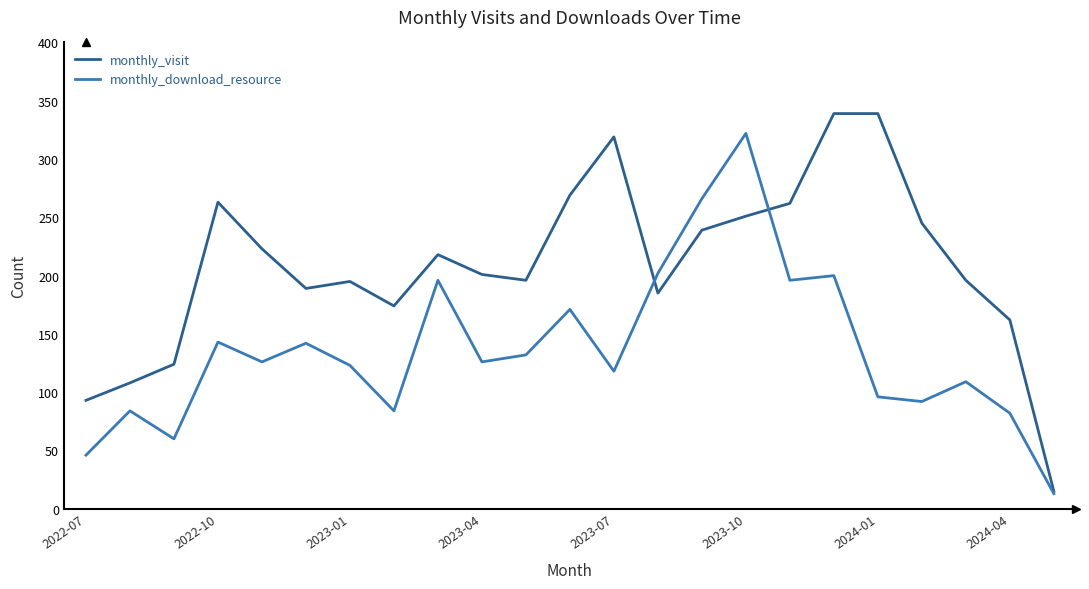

List the series in order of their overall mean, highest first.

monthly_visit, monthly_download_resource